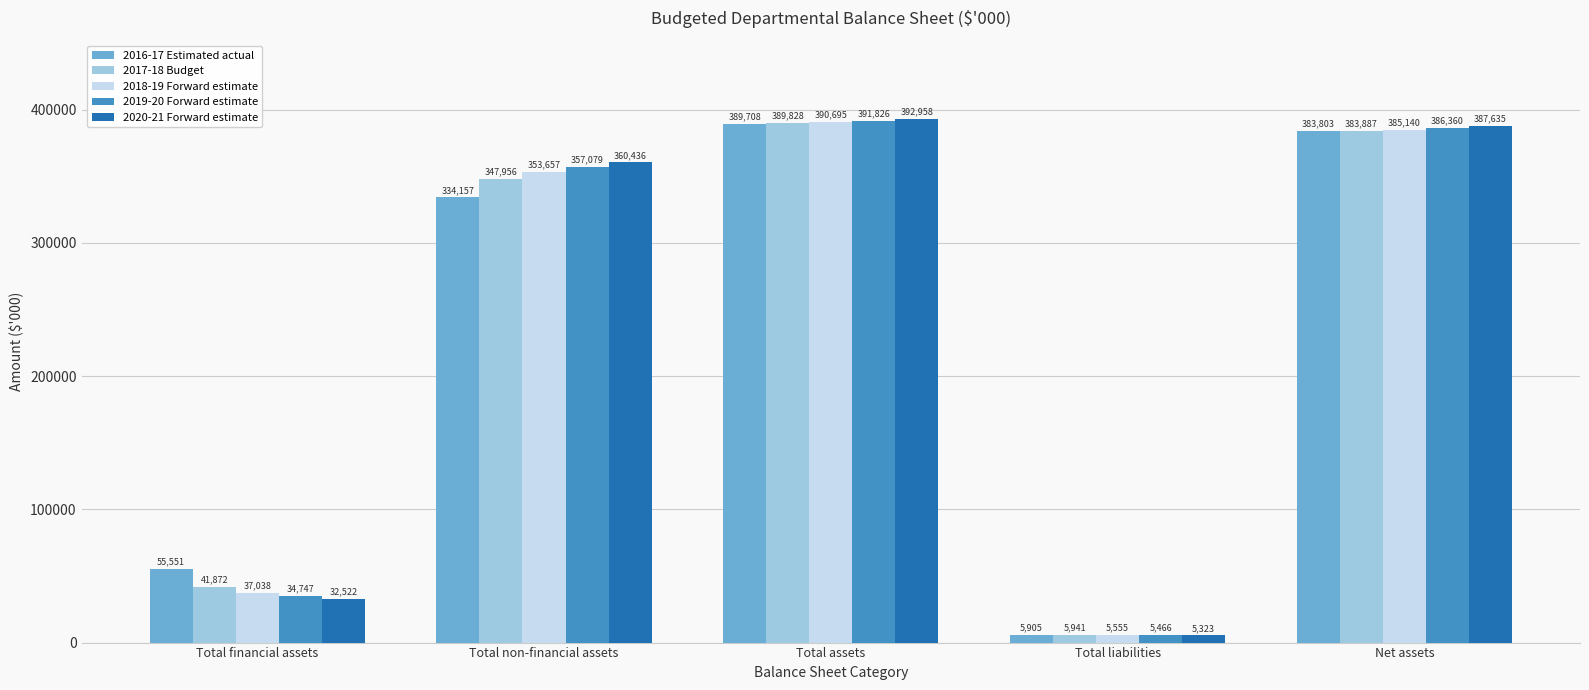

Are the bars horizontal?

No